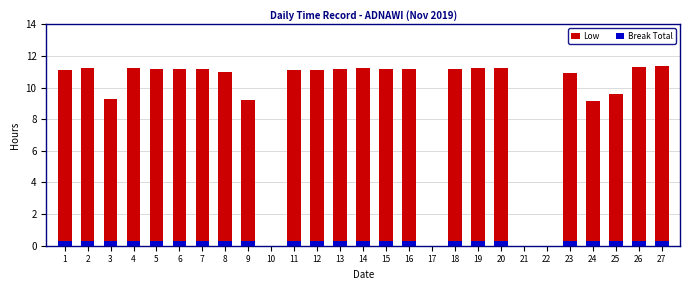

The Break Total series shows 0.3 at 15. True or false?

True